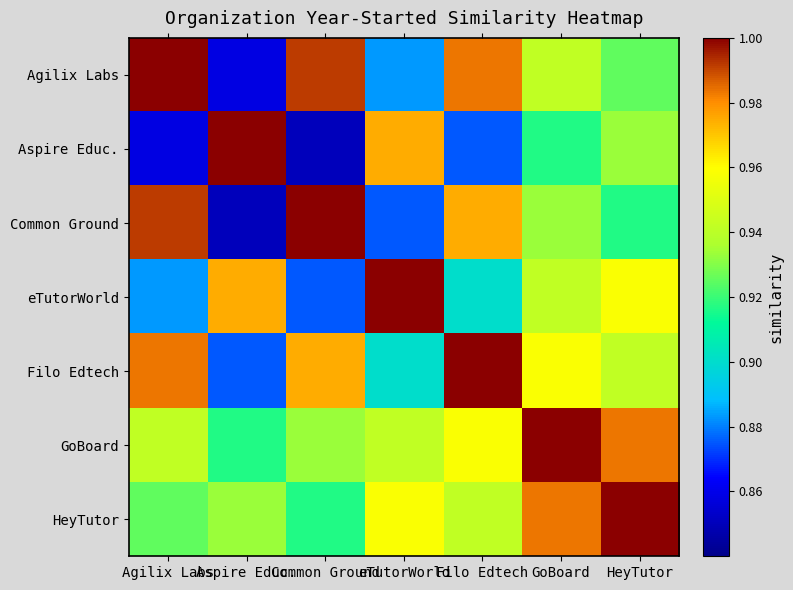

What is the difference between the highest and lowest values at Aspire Educ.?

0.2